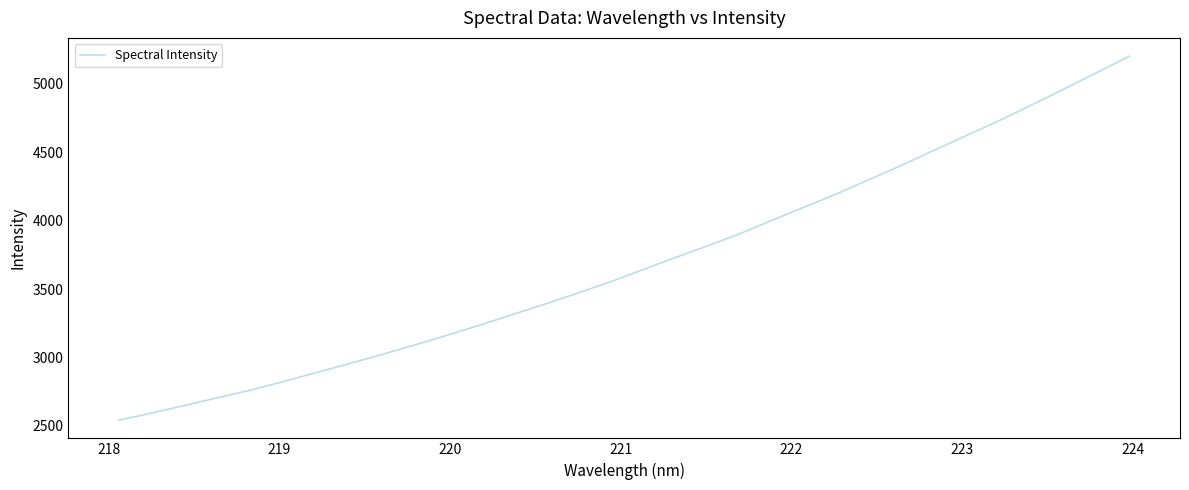

What is the smallest value displayed?

2542.4